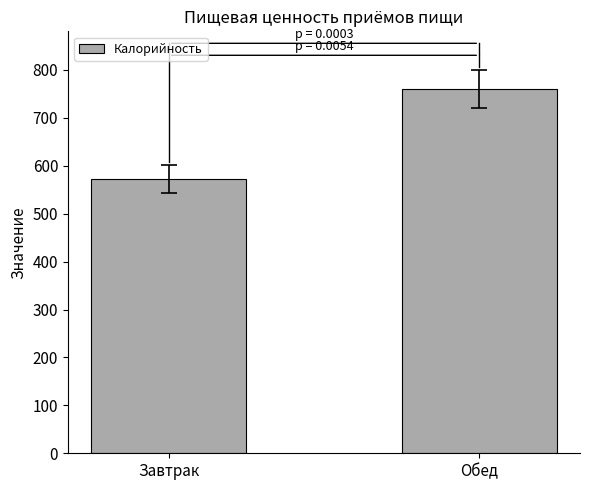

Rank the categories by value from highest to lowest.

Обед, Завтрак